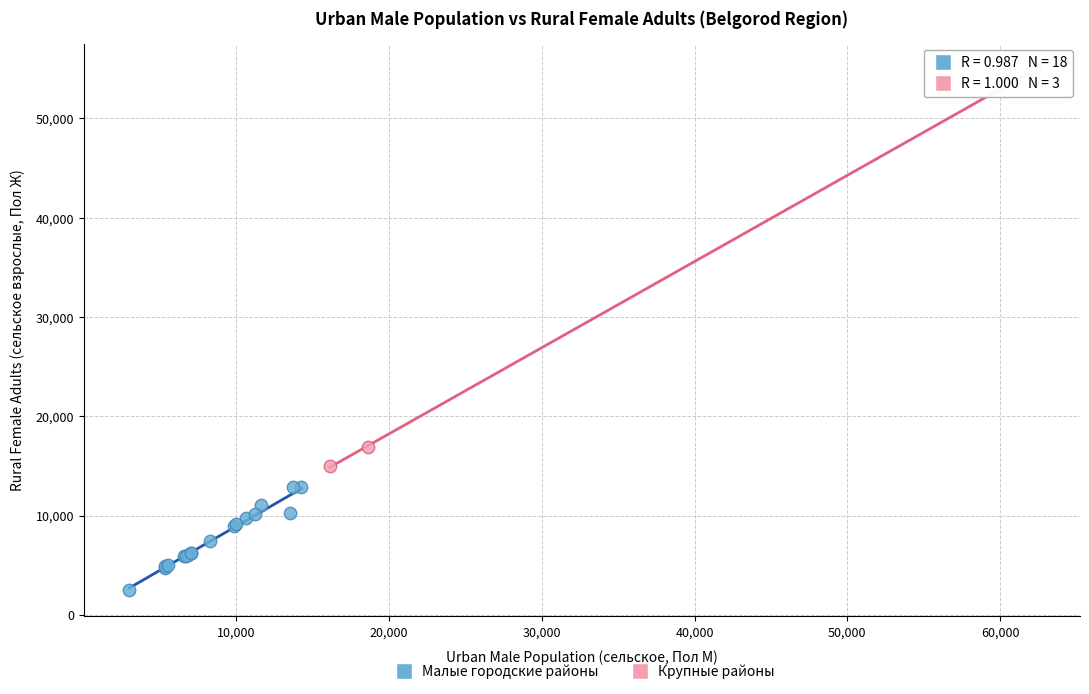

Which series has the largest Y range (max minus min)?

Крупные районы